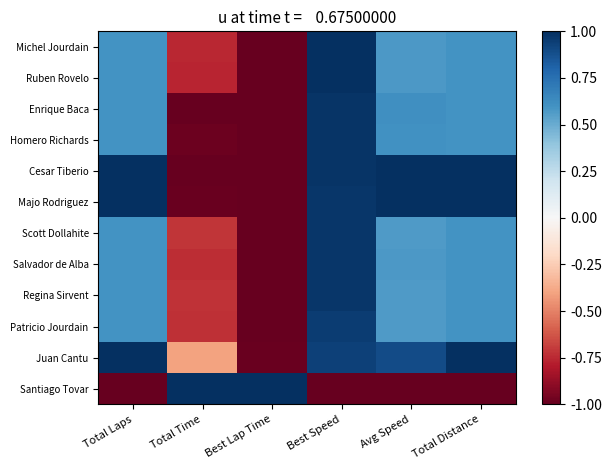

Which has a higher value, Total Time or Best Lap Time?

Total Time